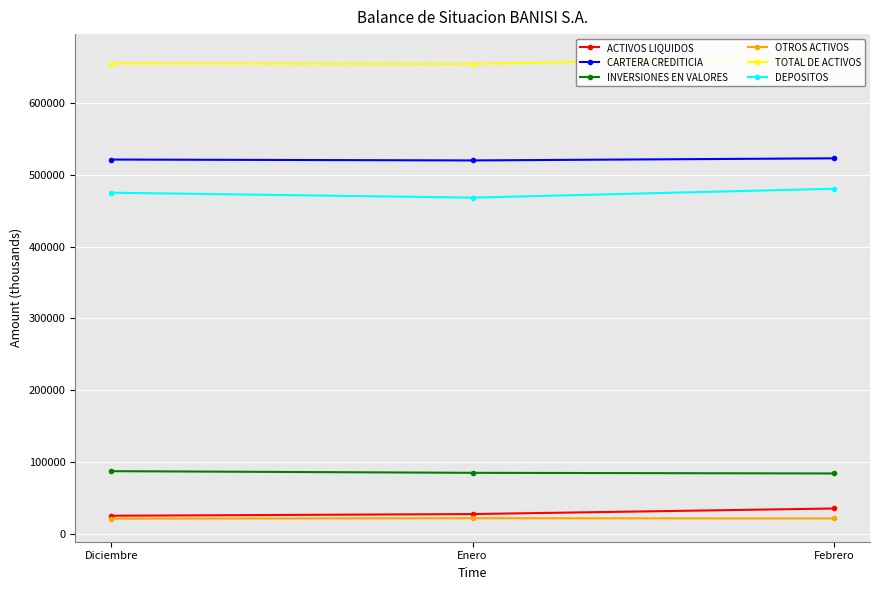

What are all the series names shown in the legend?

ACTIVOS LIQUIDOS, CARTERA CREDITICIA, INVERSIONES EN VALORES, OTROS ACTIVOS, TOTAL DE ACTIVOS, DEPOSITOS